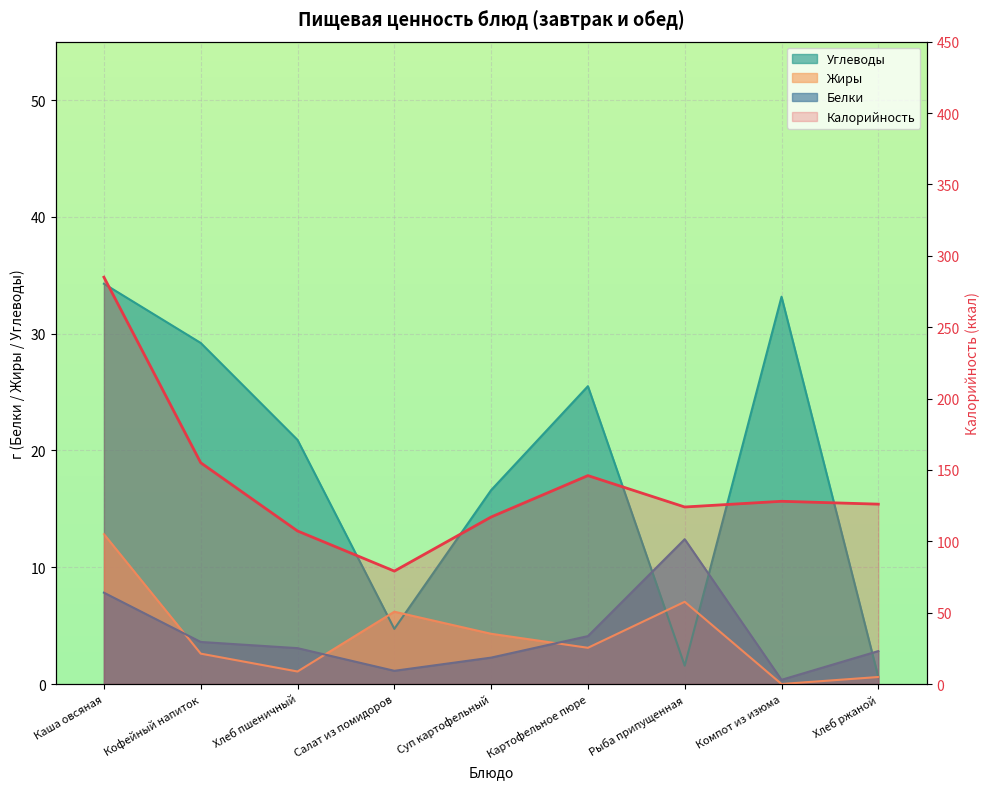

How many values in the Белки series are below 3?

4